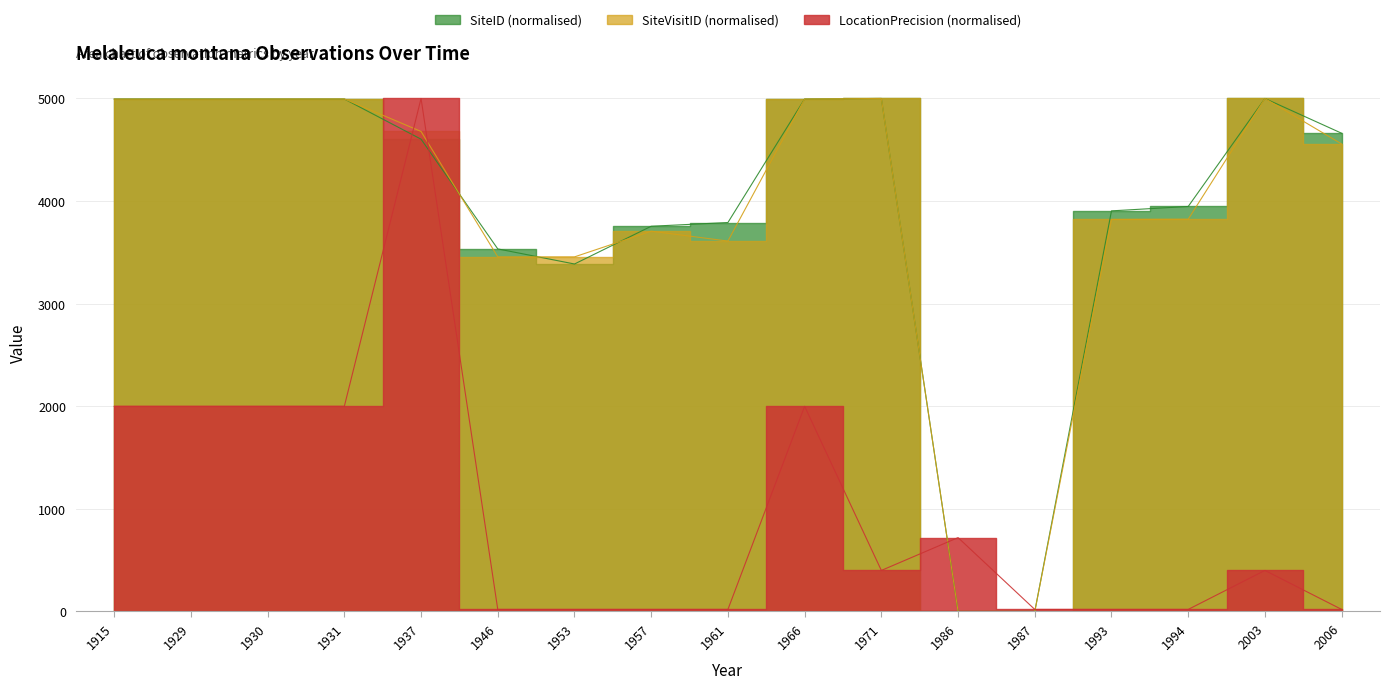

What is the difference between the second highest and second lowest values in the LocationPrecision series?

1980.0